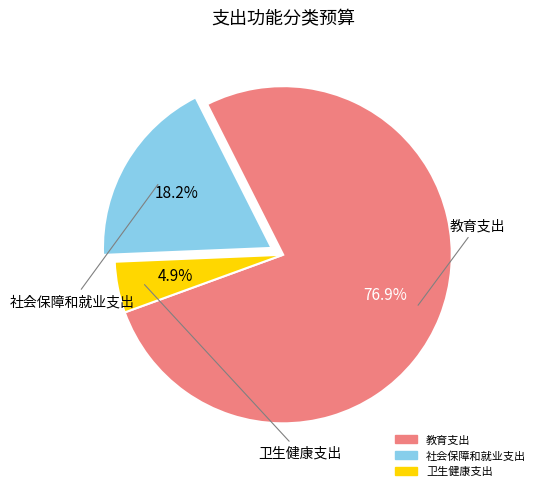

Between 教育支出 and 社会保障和就业支出, which is larger?

教育支出